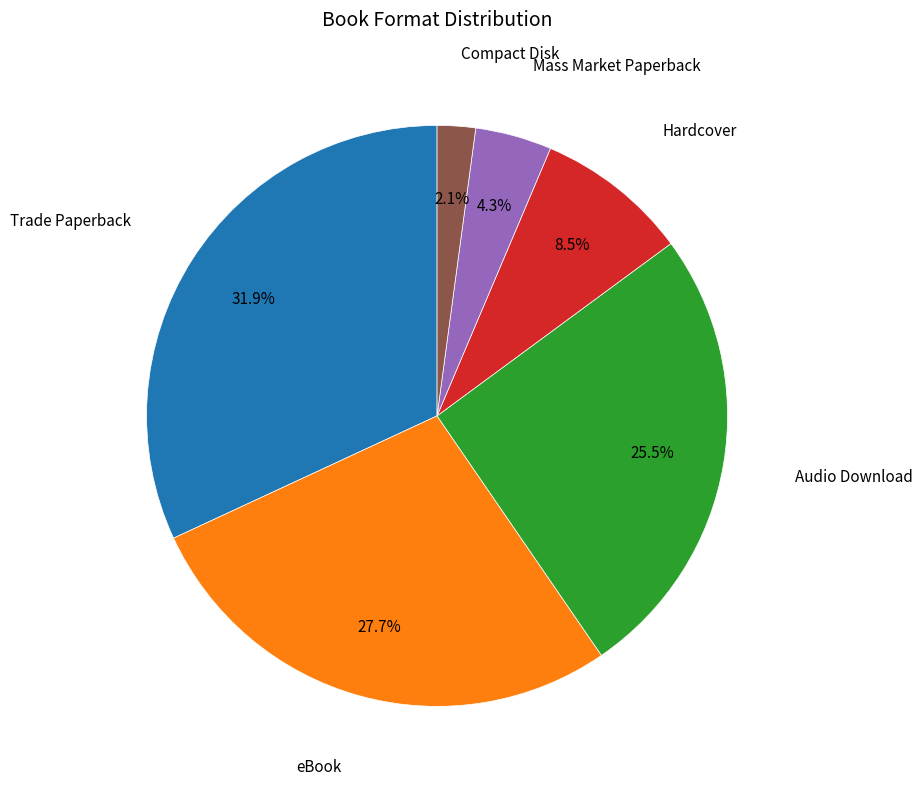

To the nearest percent, what is the average slice percentage?

17%